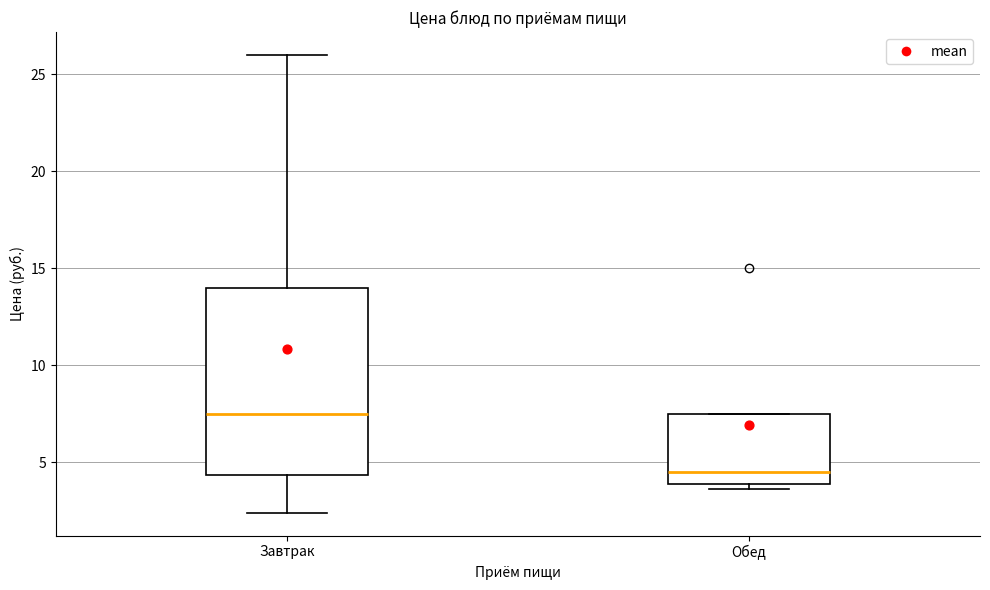

Reading left to right, transcribe this box plot: for each box, give where its median line is, the range the box spans, and where its two whiskers end, as read against the y-axis. The values are not printed on the chart, so give them approximately, as read against the axis.

Завтрак: median 7.5, box 4.5 to 14.0, whiskers 2.5 to 26.0
Обед: median 4.5, box 4.0 to 7.5, whiskers 3.5 to 7.5